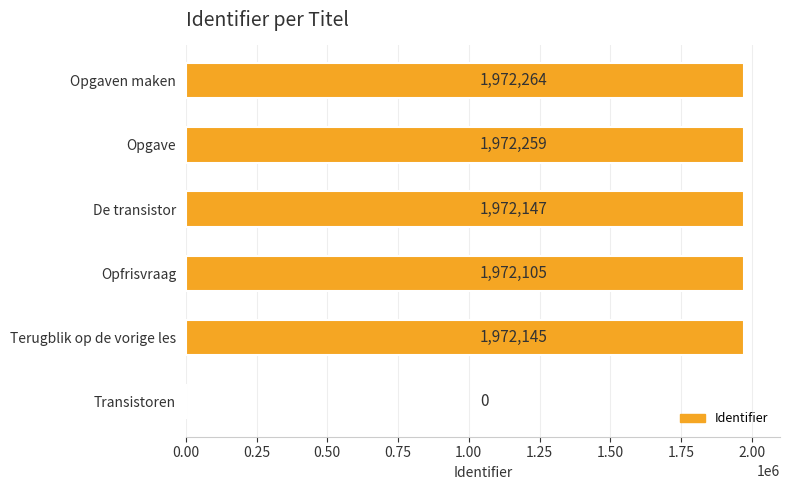

At which category does the chart reach its peak across all series?

Opgaven maken